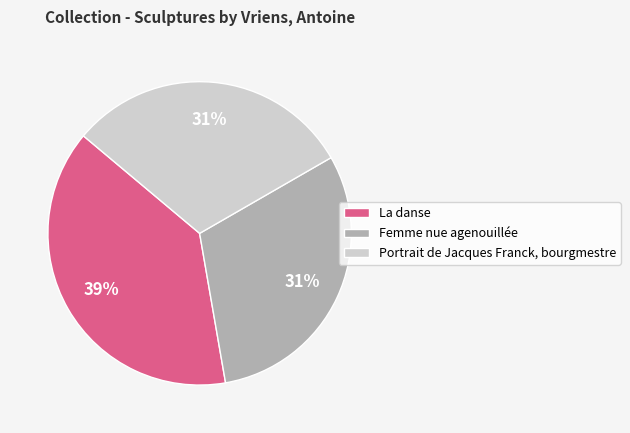

Is there a majority slice in this chart?

No